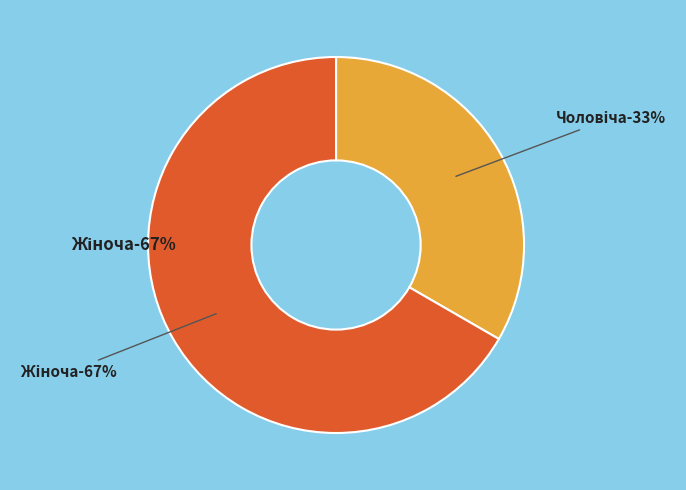

Count the number of slices in the pie.

2